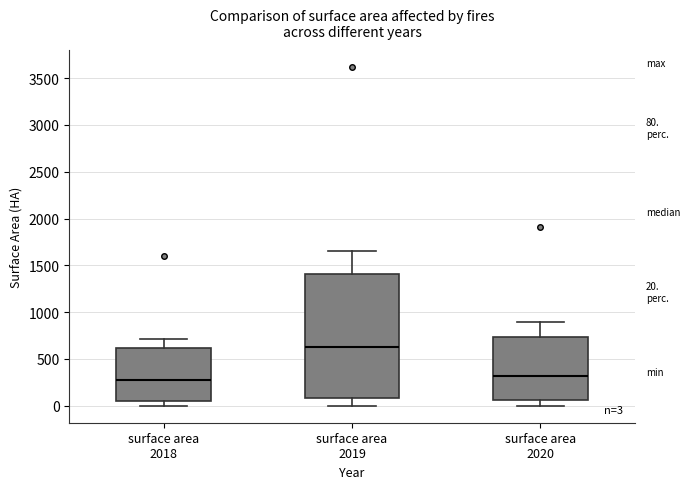

Which box's median line is the lowest?

surface area 2018